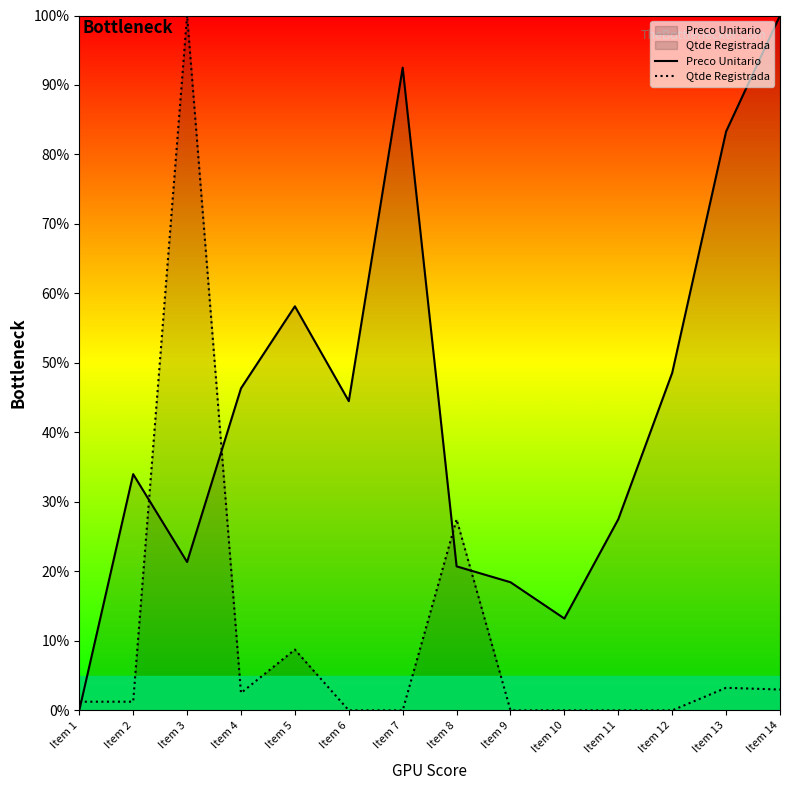

How many lines are shown in the chart?

2